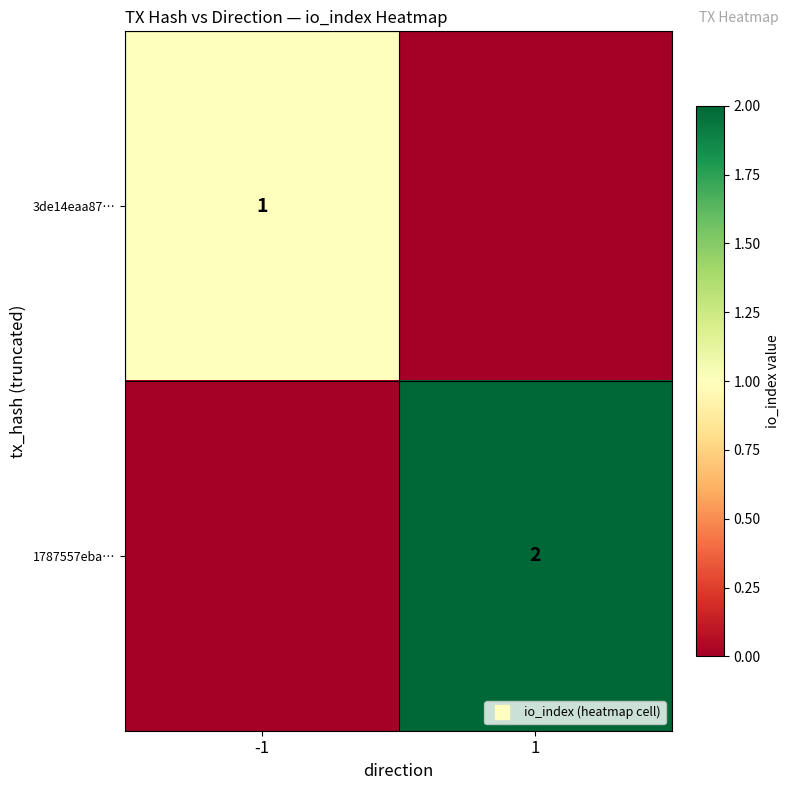

Read the 1787557eba… value at 1.

2